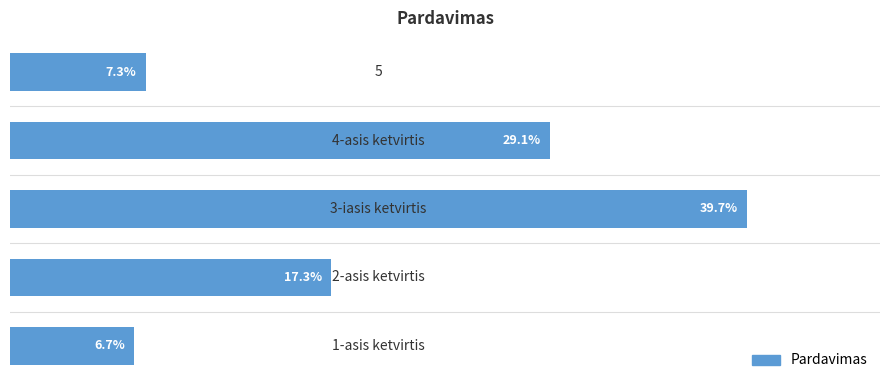

Are the bars horizontal?

Yes